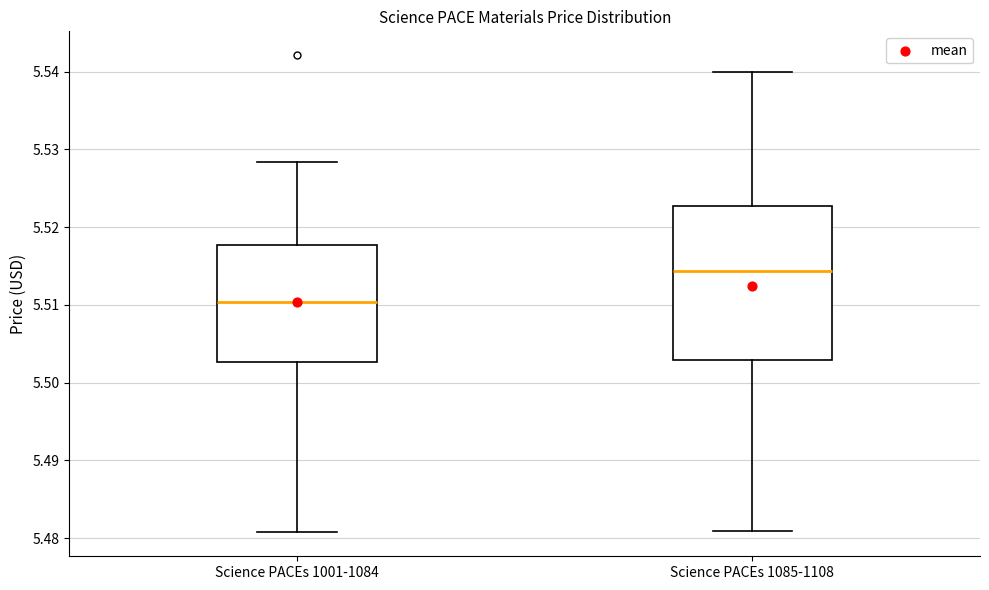

Reading left to right, read every box against the y-axis: the position of its median line, the range the box covers, and the ends of its whiskers. The values are not printed on the chart, so give them approximately, as read against the axis.

Science PACEs 1001-1084: median 5.510, box 5.503 to 5.518, whiskers 5.481 to 5.528
Science PACEs 1085-1108: median 5.514, box 5.503 to 5.523, whiskers 5.481 to 5.540